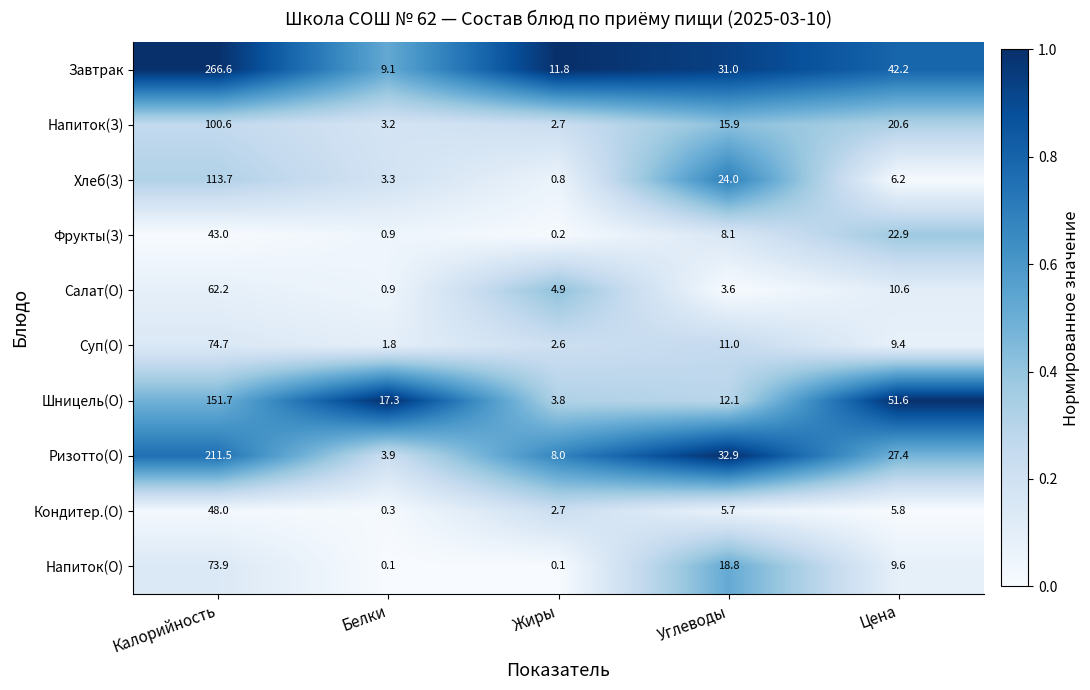

What is the highest value of the Кондитер.(О) series?

48.0